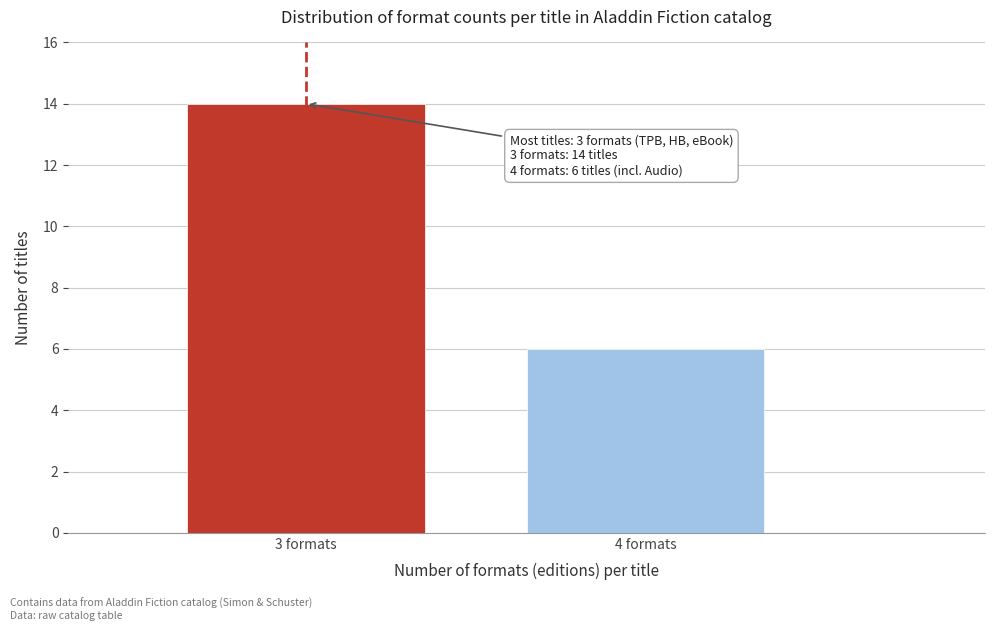

Reading right to left, list all the values displayed in this chart.

4 formats=6	3 formats=14